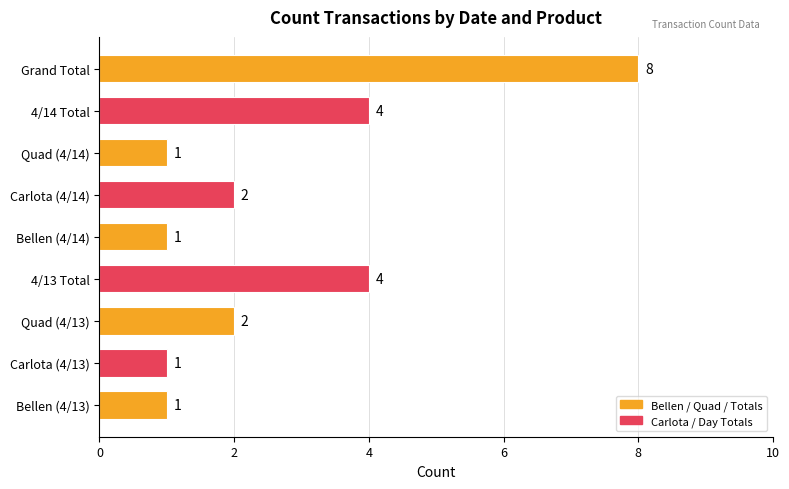

How many values are between 1 and 4?

8